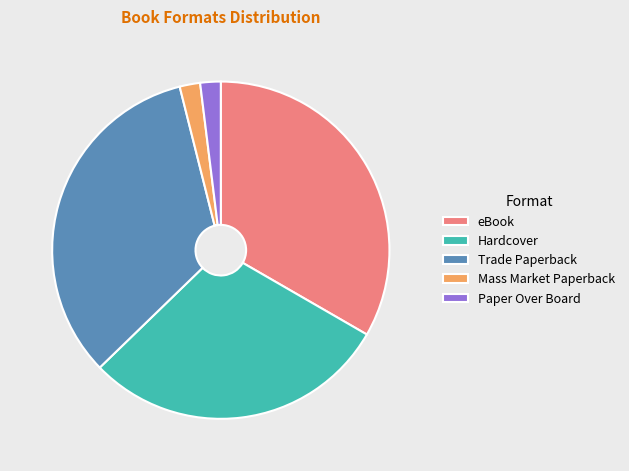

What is the ratio of the value at Trade Paperback to the value at Paper Over Board?

17.0